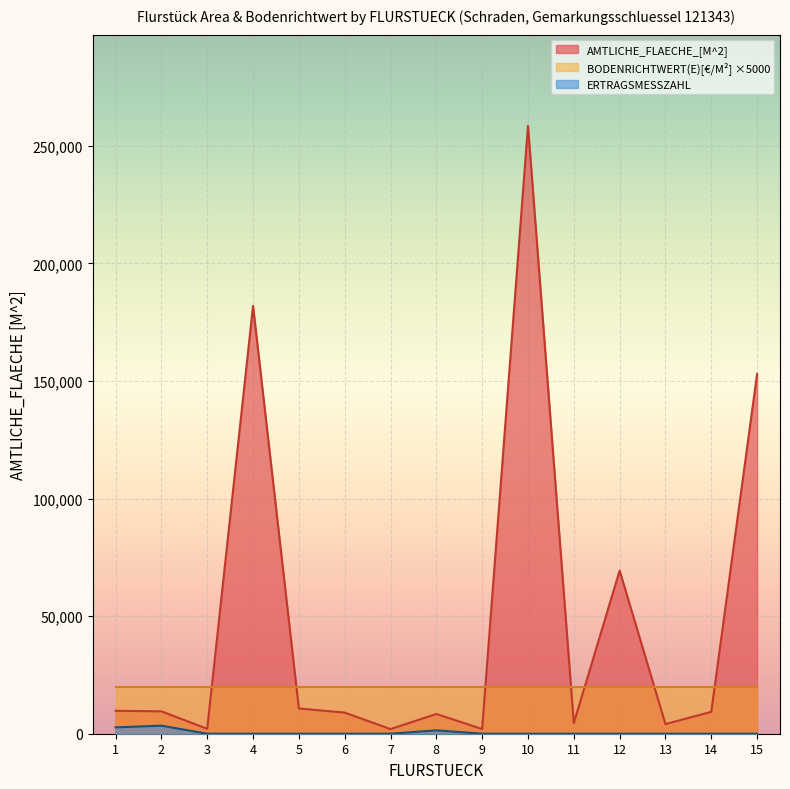

Does the chart display data point markers on the line(s)?

No